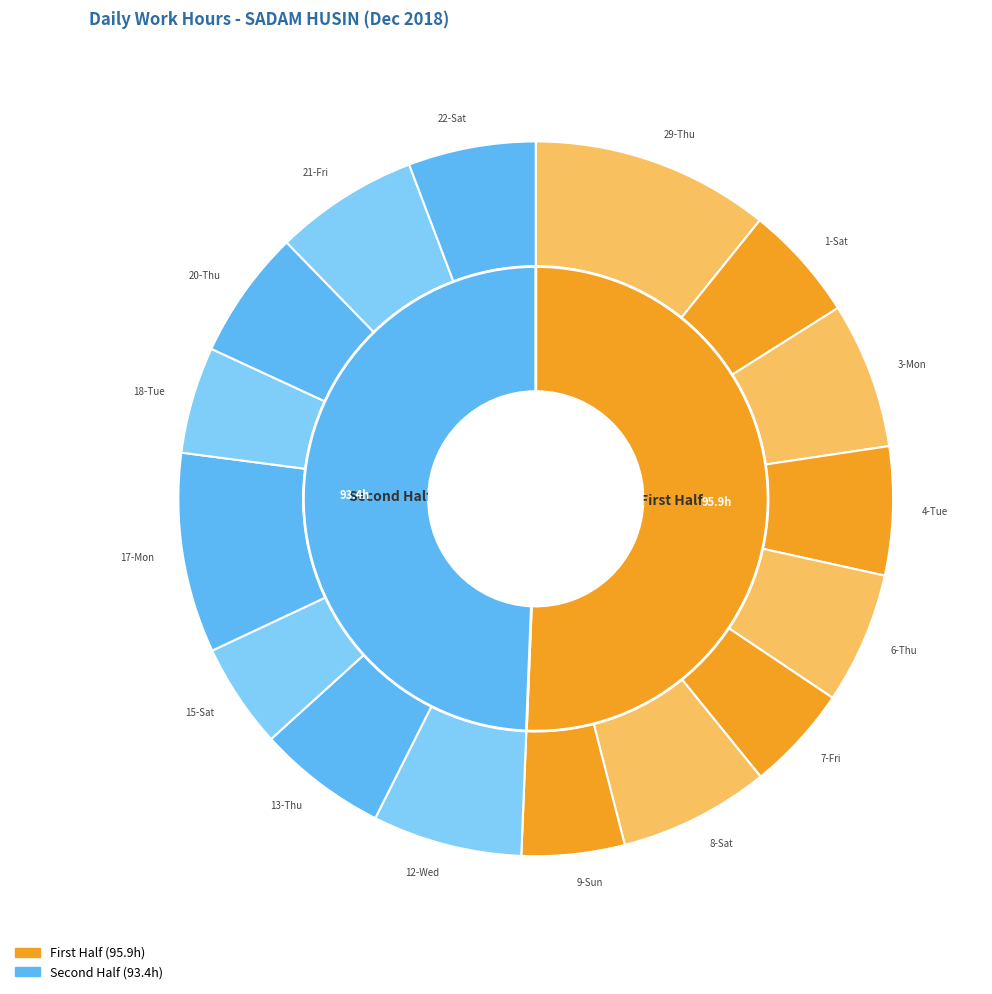

What is the ratio of the value at 20-Thu to the value at 4-Tue?

1.0